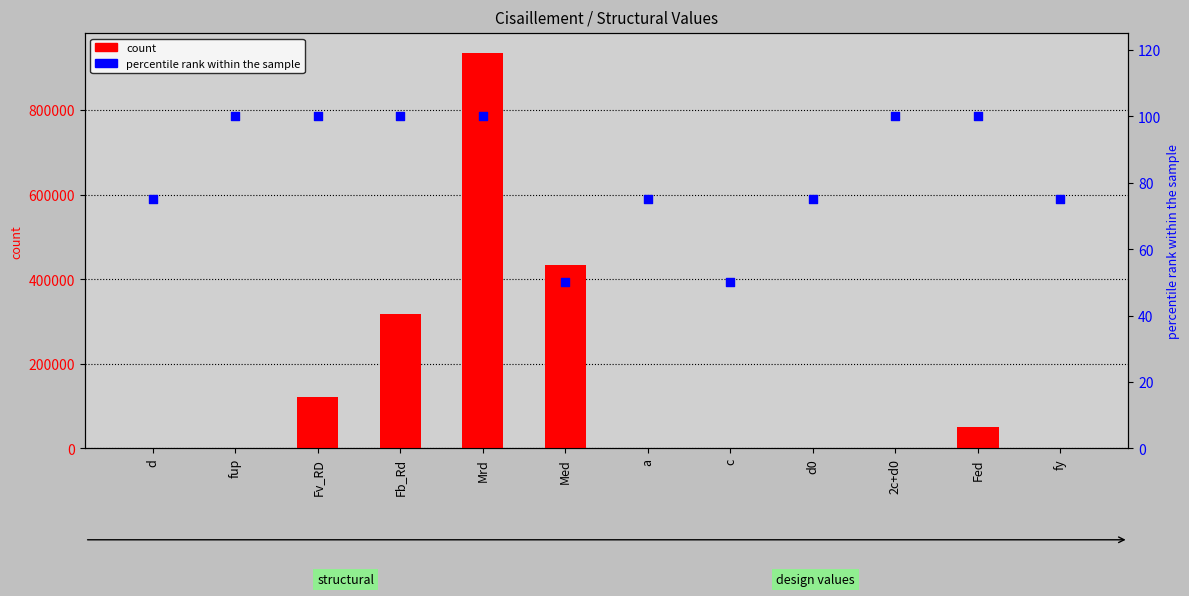

Which series reaches the minimum Y coordinate?

count